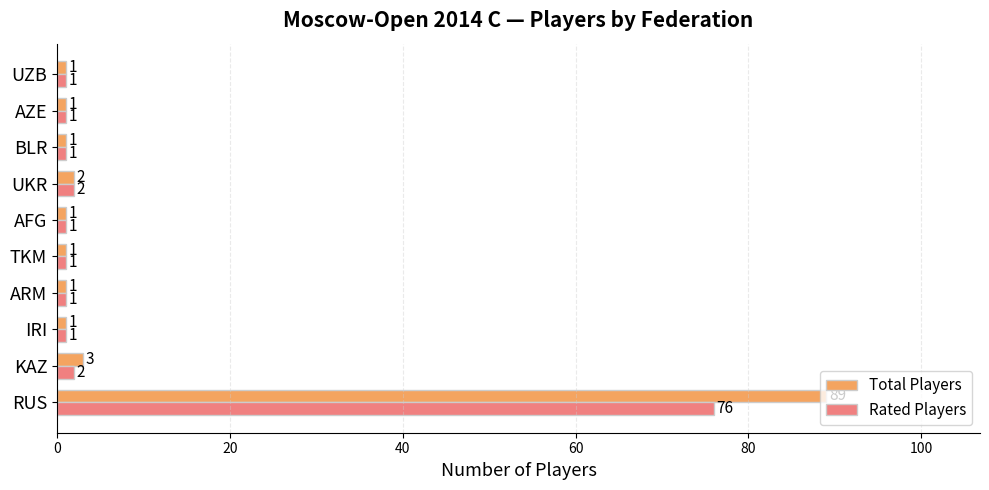

At which label is Total Players closest to 45?

KAZ